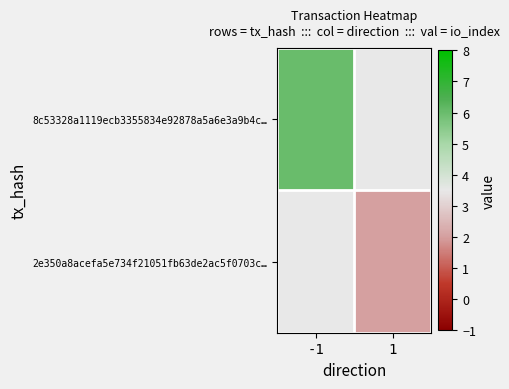

True or false: 2e350a8acefa5e734f21051fb63de2ac5f0703c… has a value of 2.0 at 1.

True